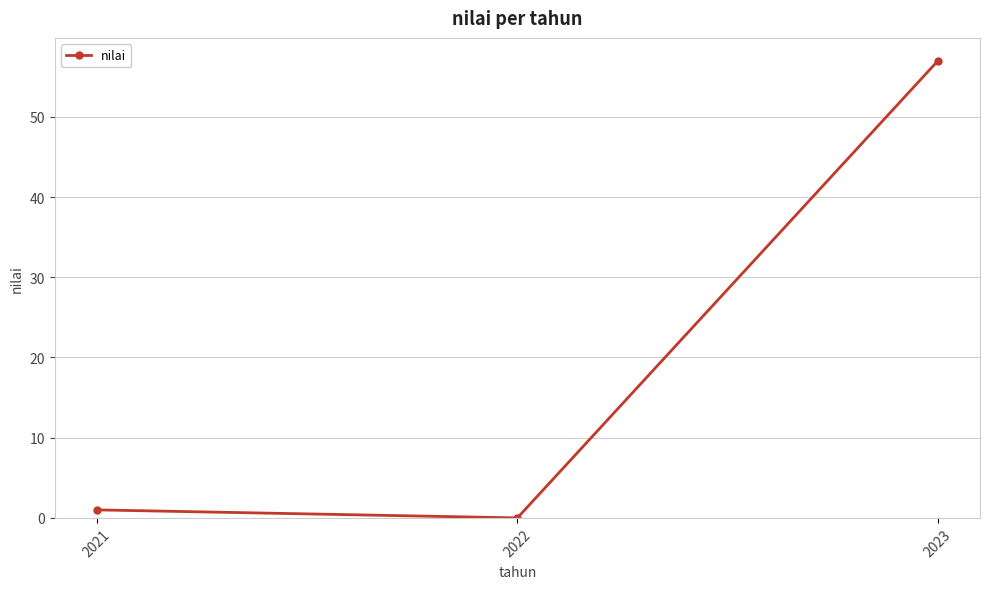

The value at 2021 is 1. True or false?

True